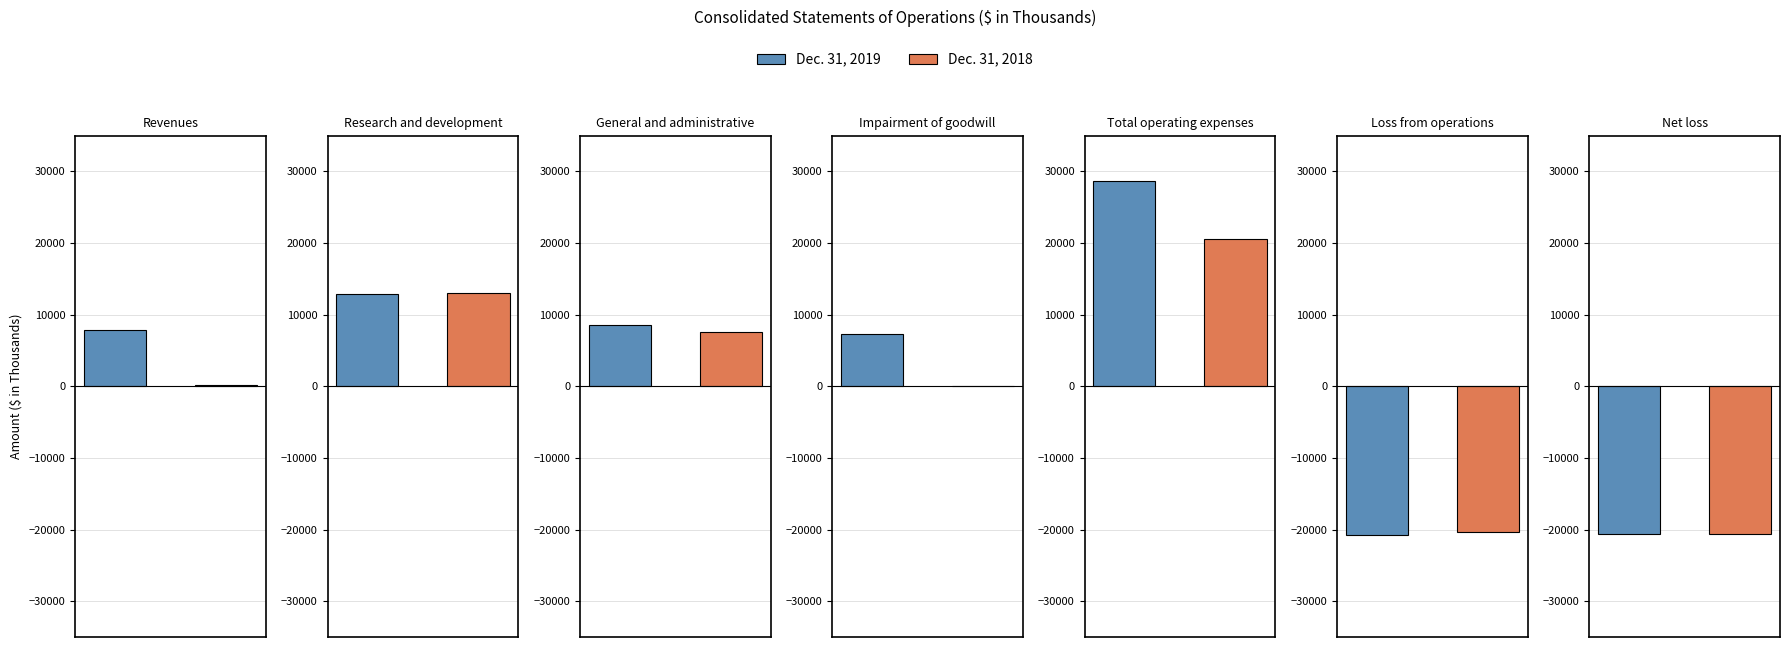

At which label is Dec. 31, 2019 closest to 3955?

Impairment of goodwill